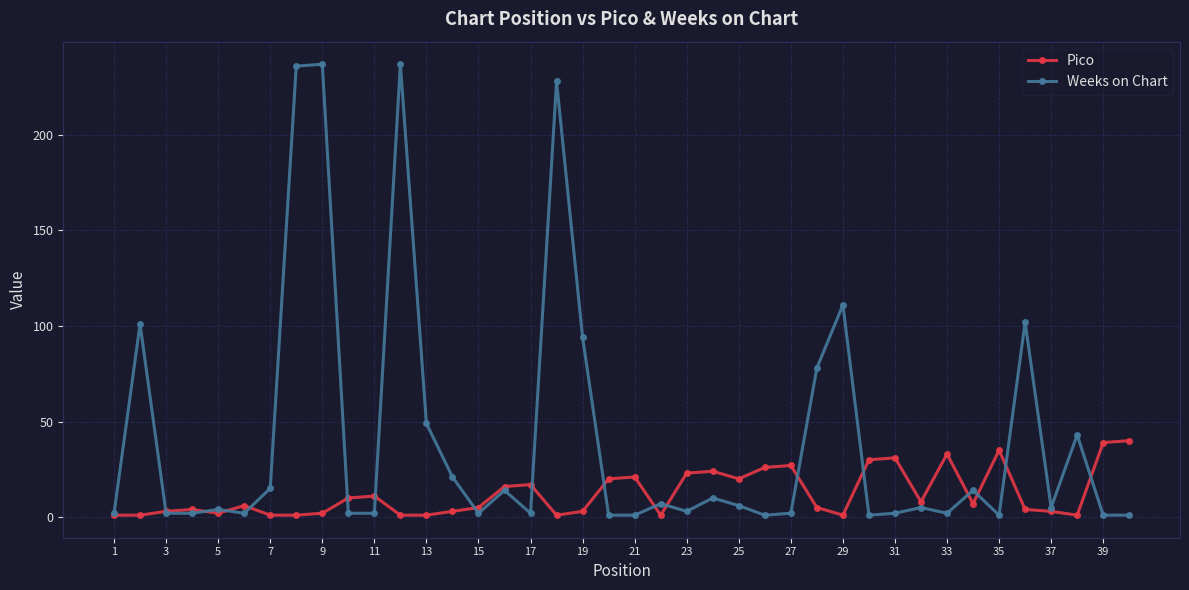

Which series has the largest total across all categories?

Weeks on Chart